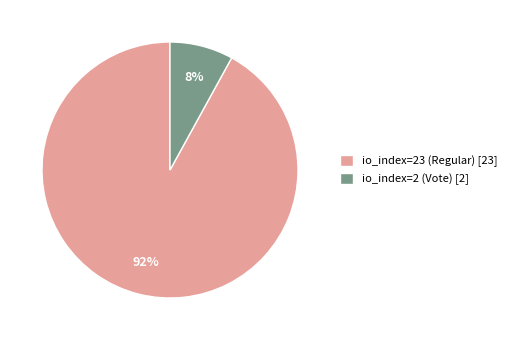

Which category has the biggest portion of the pie?

io_index=23 (Regular)